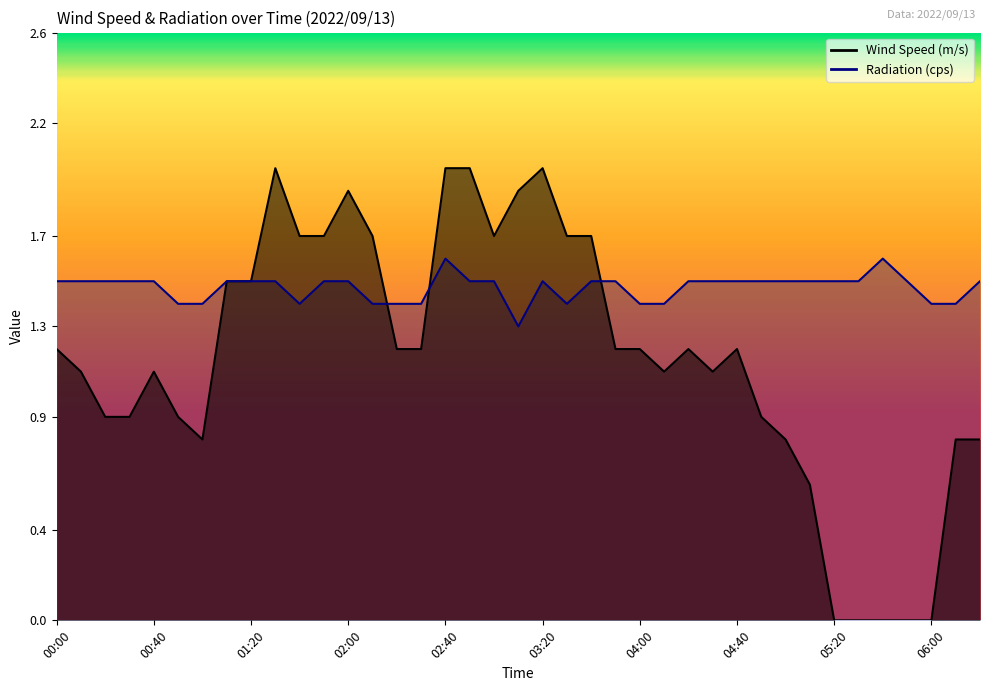

How many values in the Wind Speed (m/s) series are below 1?

14